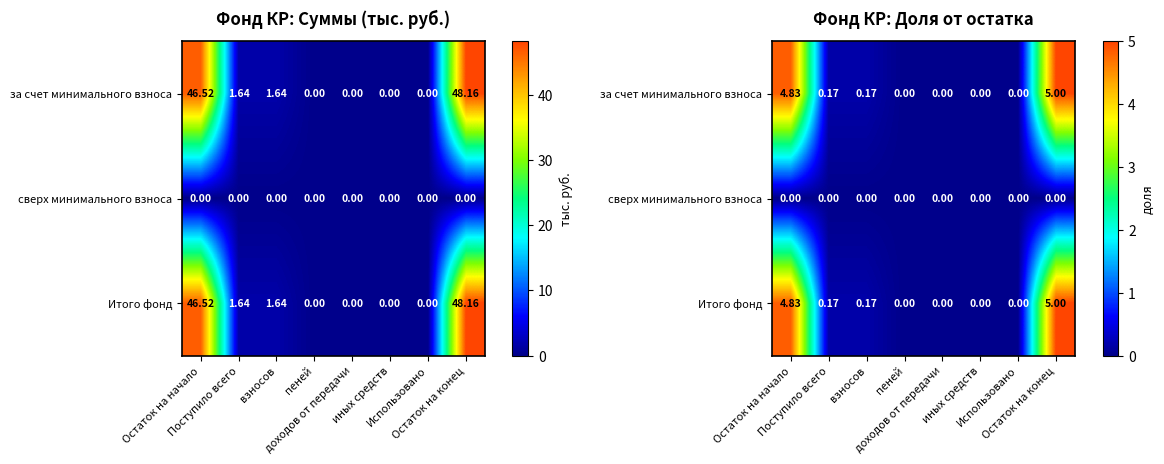

True or false: сверх минимального взноса has a value of 0.0 at доходов от передачи.

True